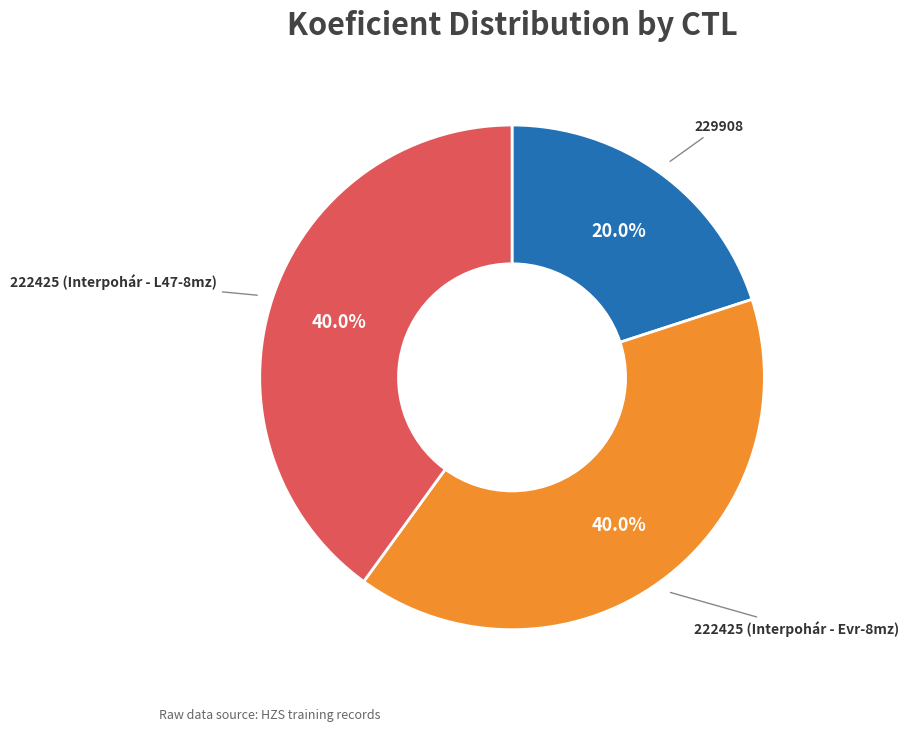

How much of the chart is everything except 222425 (Interpohár - L47-8mz)?

60.0%